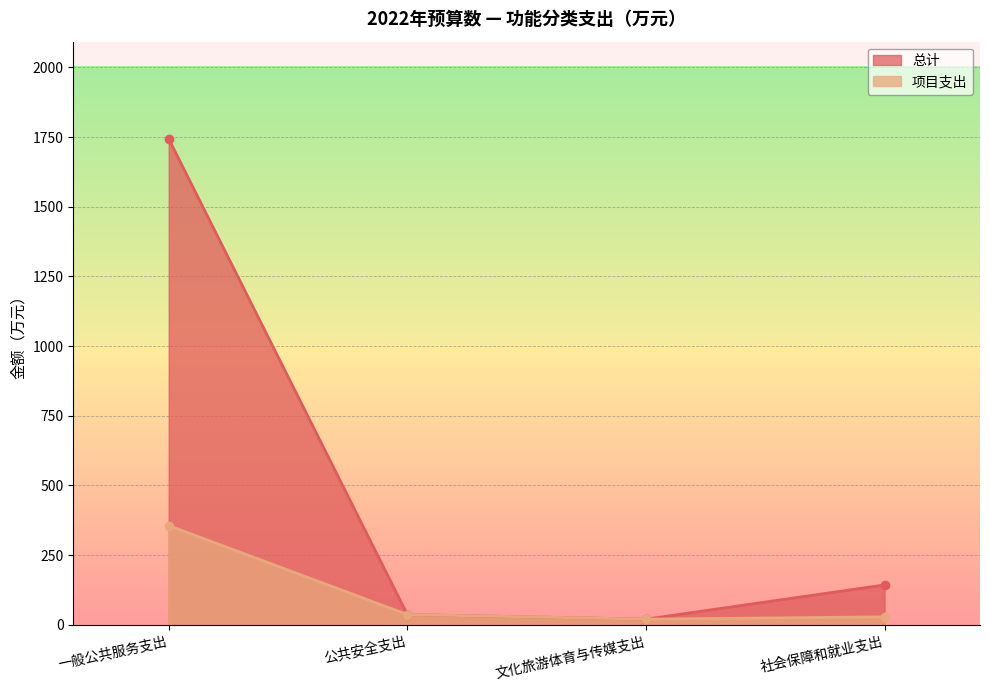

Reading left to right, what are all the values shown in this chart?

总计: 1743.5	37.0	20.4	143.3
项目支出: 356.0	37.0	20.4	28.8